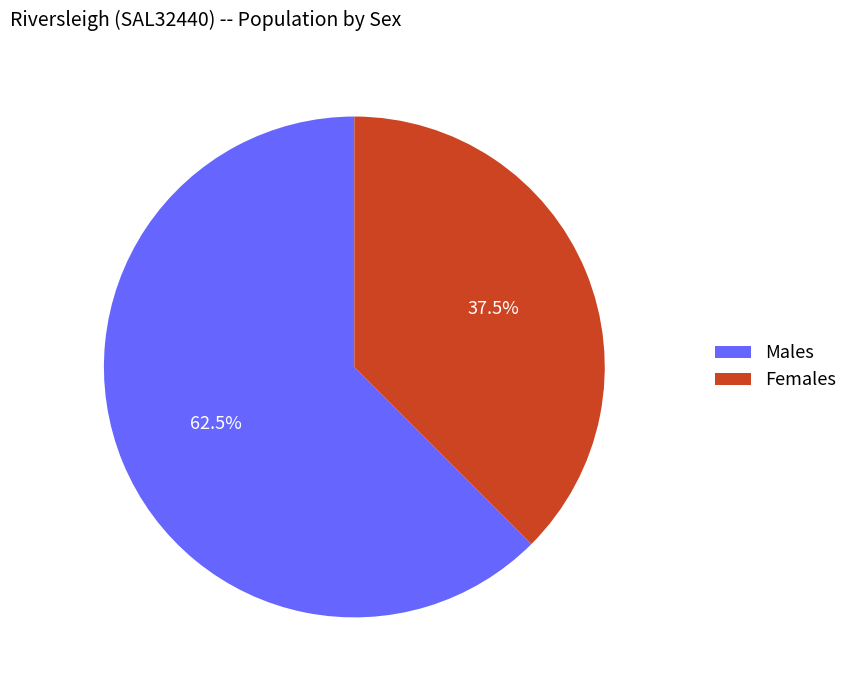

What is the largest slice in the pie chart?

Males